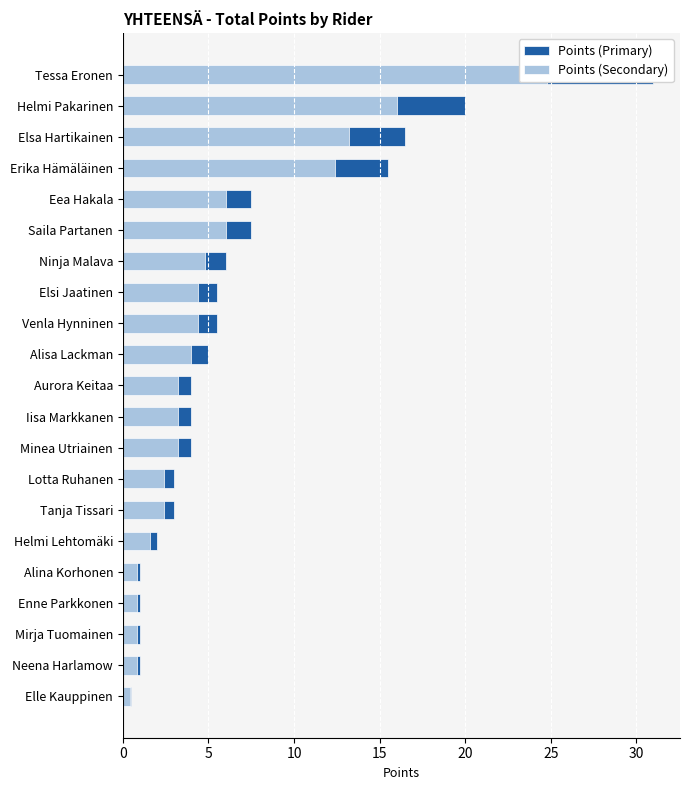

Are the bars horizontal?

Yes